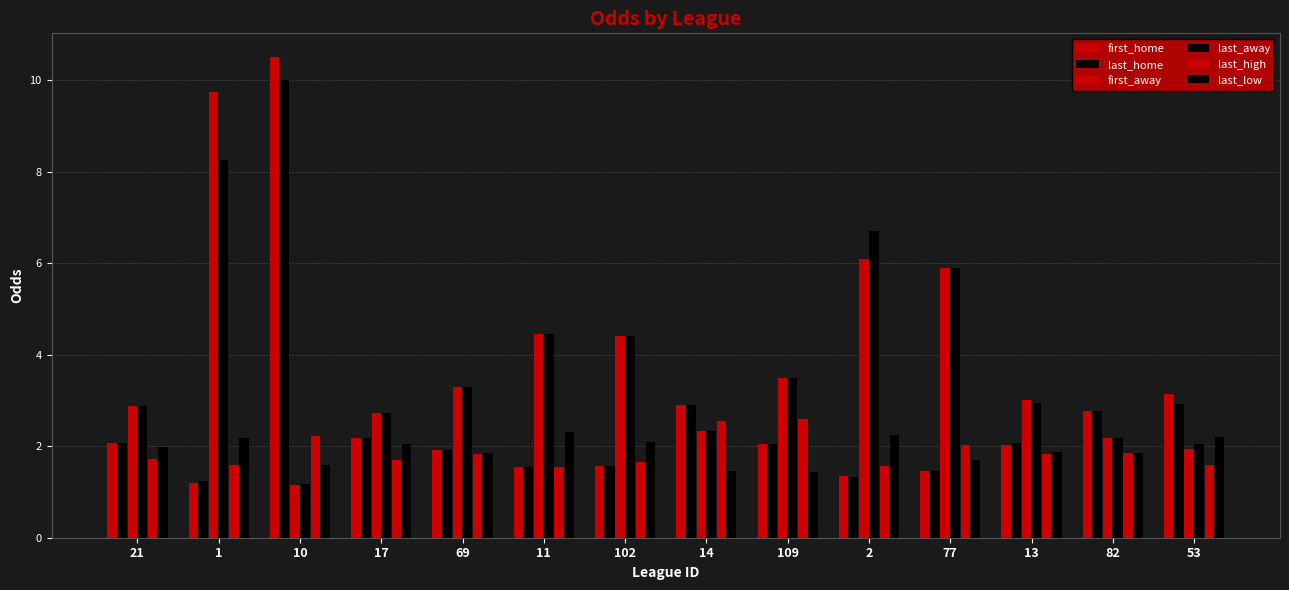

List the series in order of their peak value, highest first.

first_home, last_home, first_away, last_away, last_high, last_low